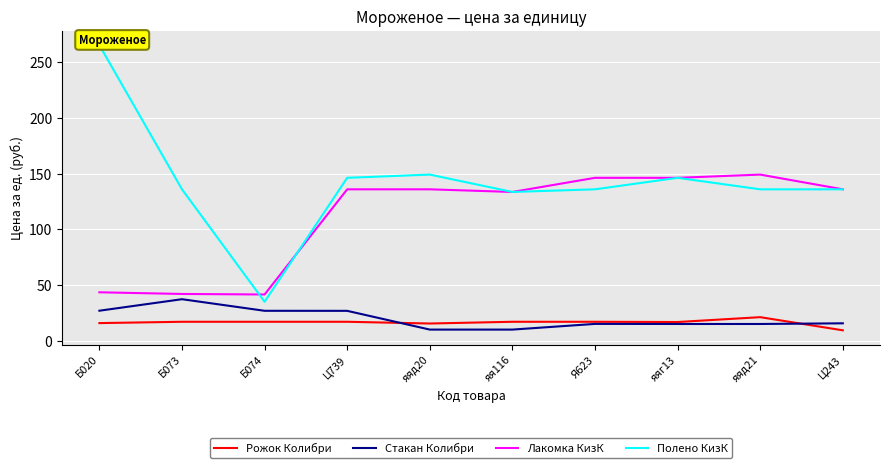

What value does the Полено КизК series have at Б073?

135.9